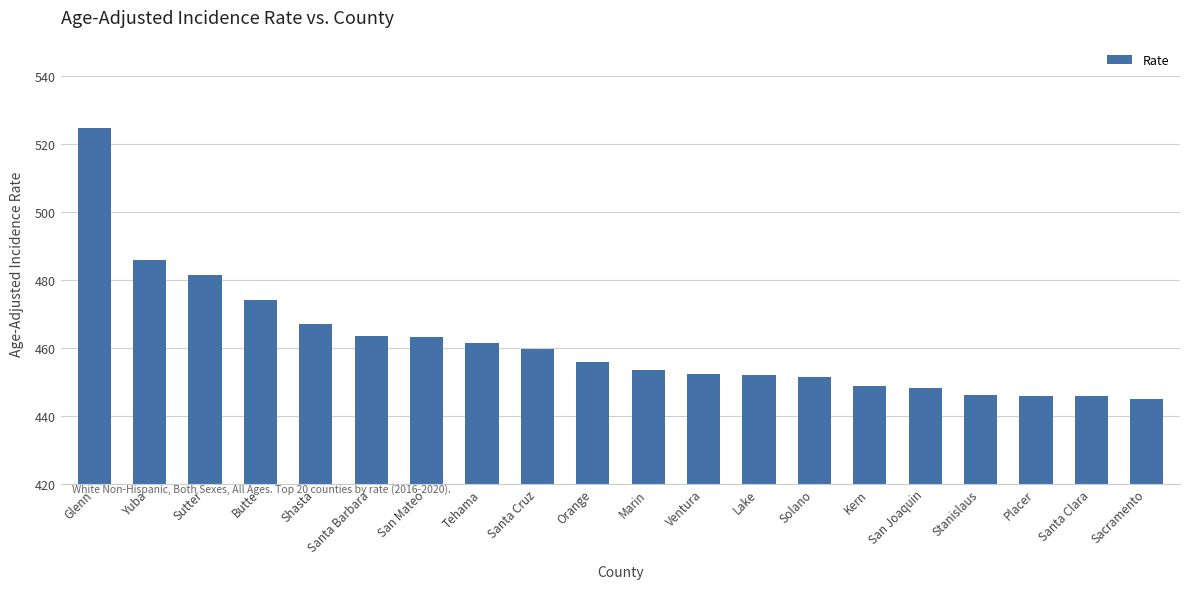

Is it true that the value at Santa Cruz is 459.7?

True